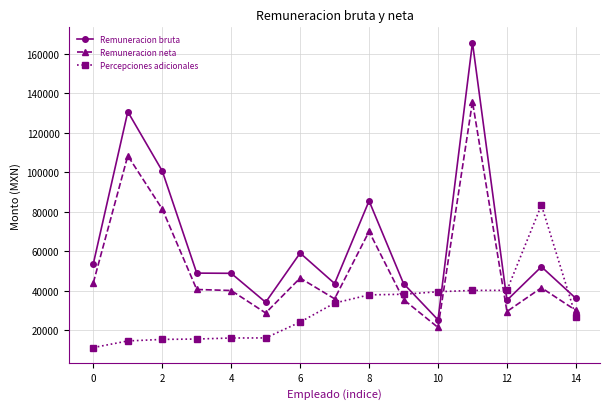

What is the maximum value for Remuneracion bruta?

165560.1